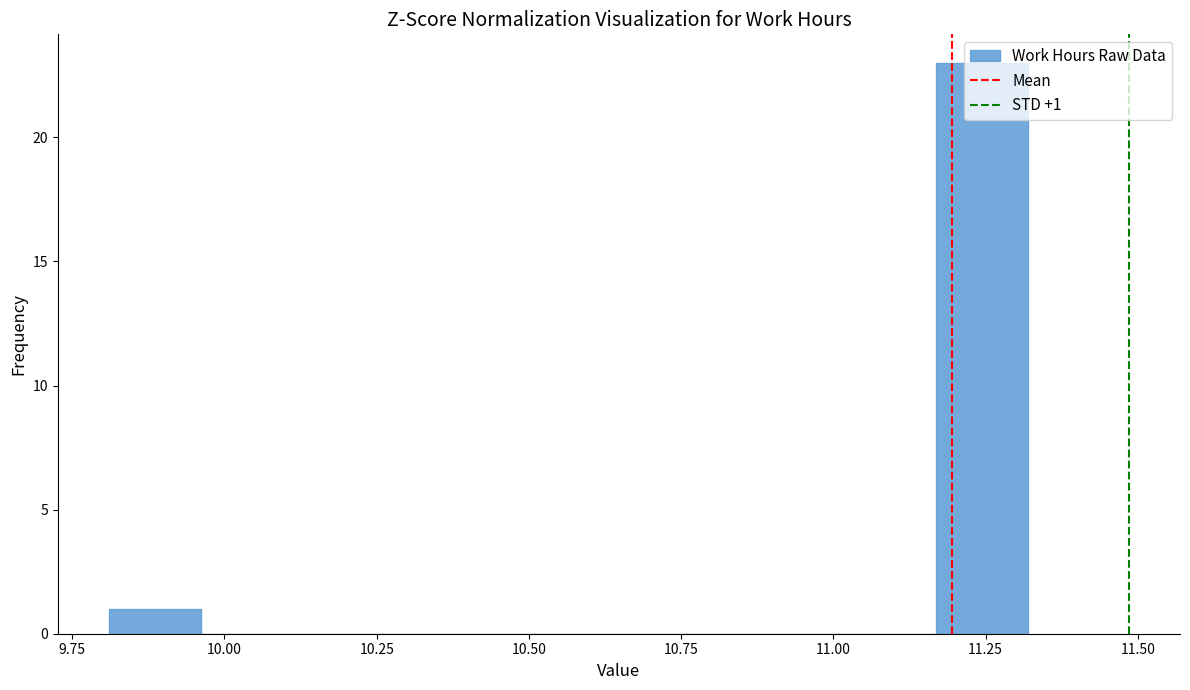

Around what value on the x-axis is the tallest bar? Give the approximate position of its centre, as read against the axis.

11.25